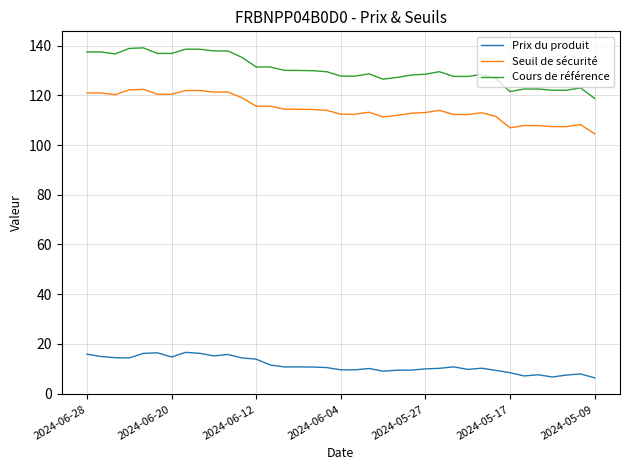

What are all the series names shown in the legend?

Prix du produit, Seuil de sécurité, Cours de référence